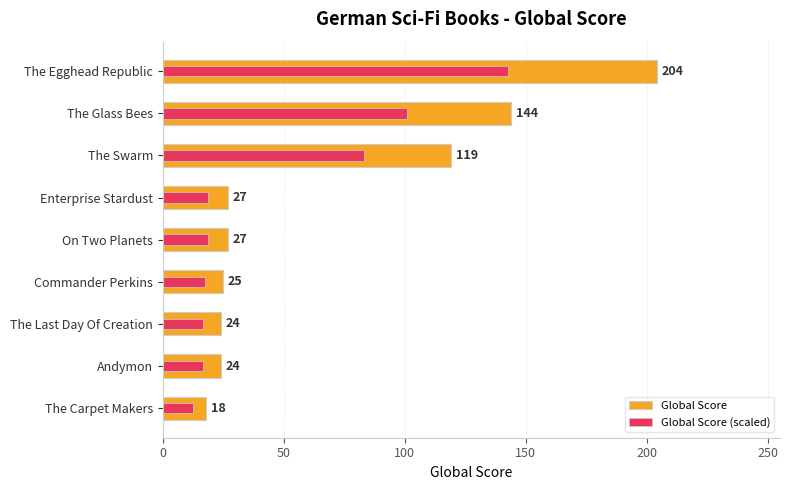

What is the maximum value for Global Score?

204.0